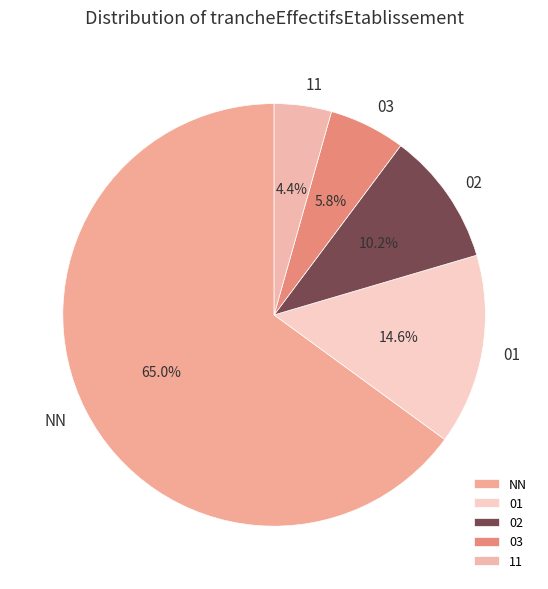

Rank the categories by value from highest to lowest.

NN, 01, 02, 03, 11